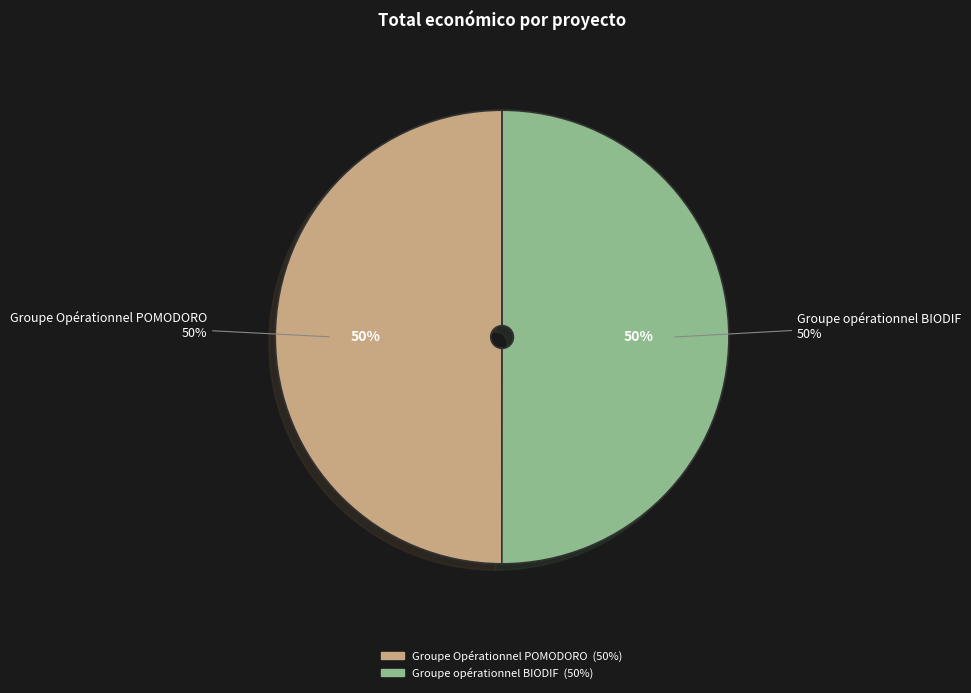

How many segments does this pie chart have?

2